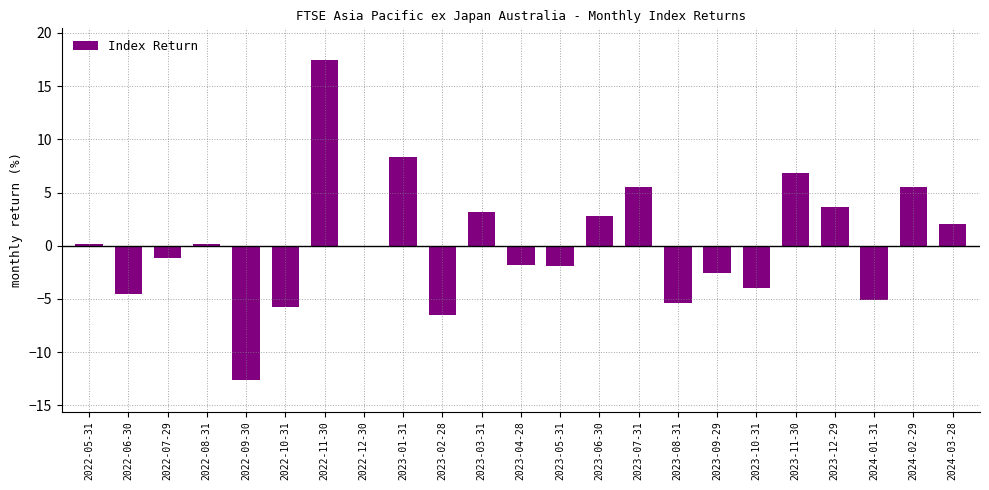

What is the sum of the values at 2024-01-31 and 2023-02-28?

-11.6